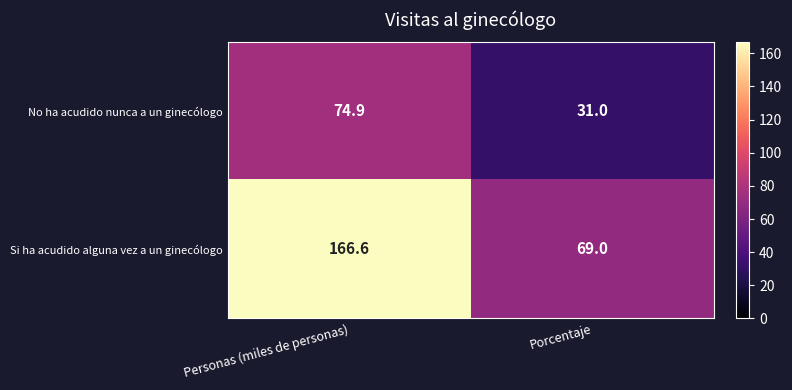

What value does the Si ha acudido alguna vez a un ginecólogo series have at Personas (miles de personas)?

166.6